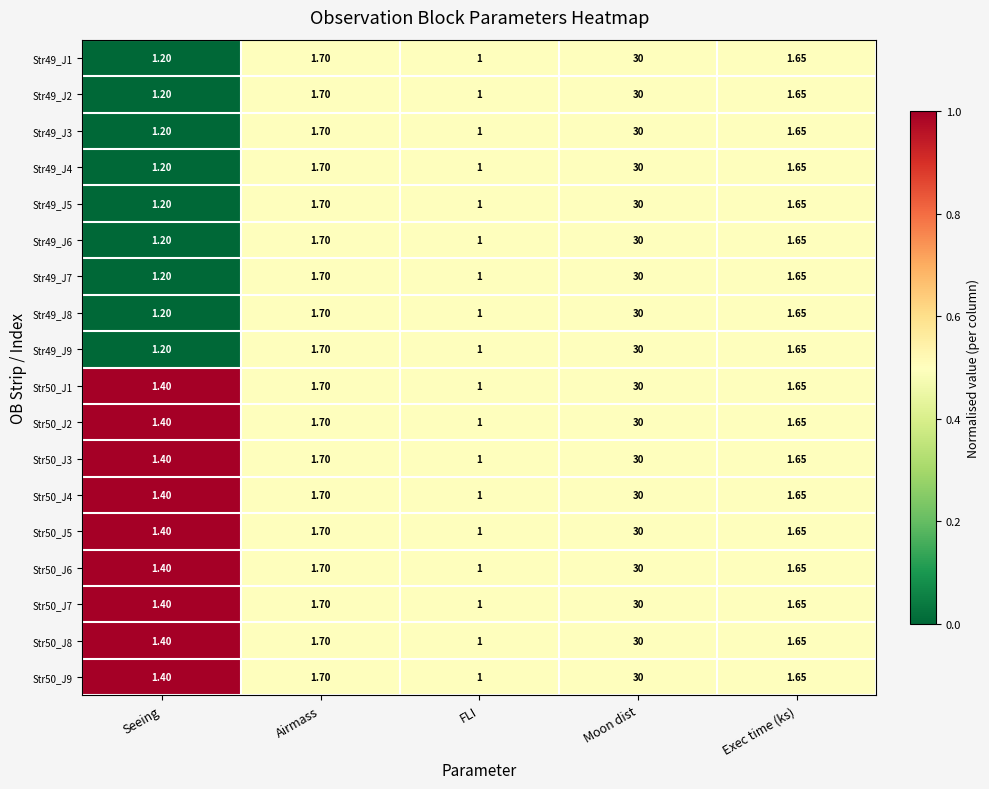

At which label does Str49_J9 reach its minimum?

FLI